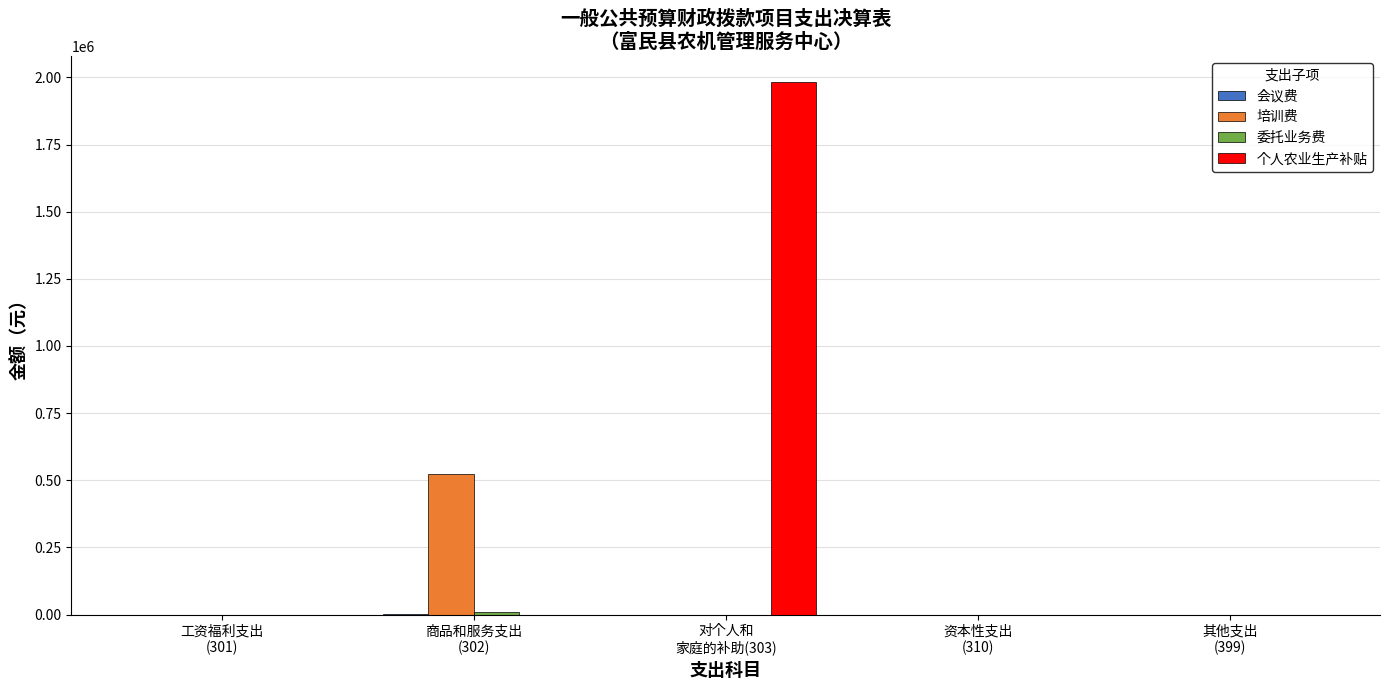

What is the sum of all 培训费 values?

524225.5